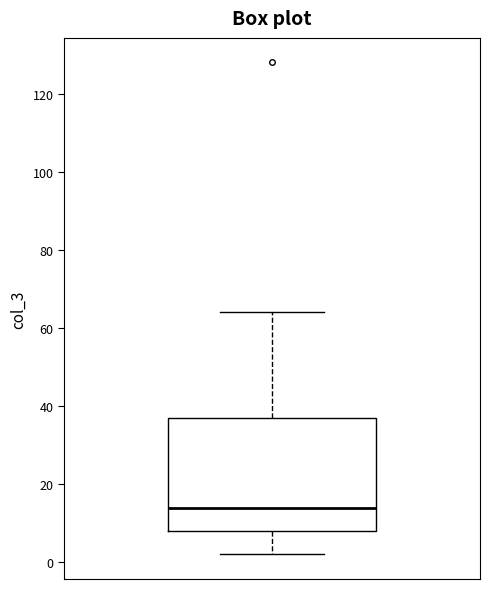

Where does the upper whisker of the box end on the y-axis? The values are not printed on the chart, so give them approximately, as read against the axis.

64